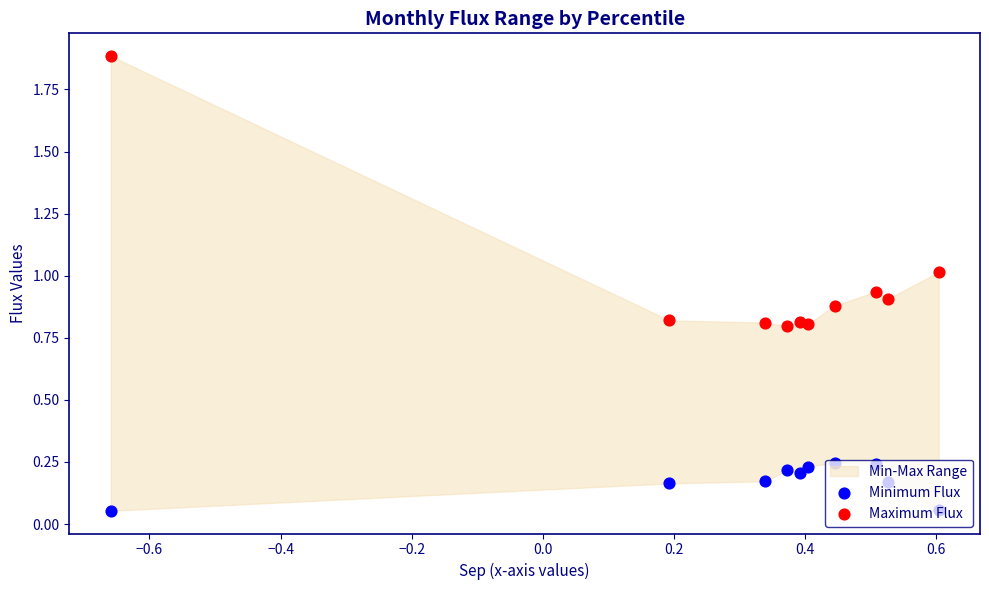

Which series reaches the maximum Y coordinate?

Maximum Flux